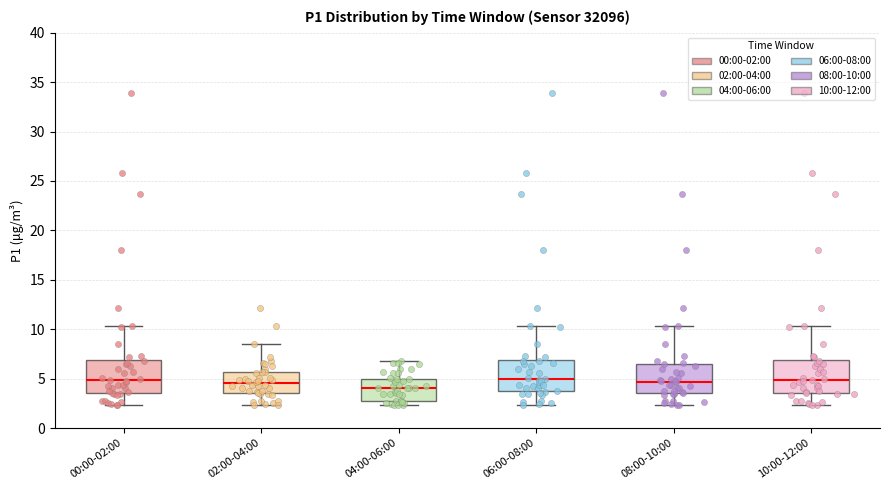

Where does the median line of the box for 02:00-04:00 sit on the y-axis? The values are not printed on the chart, so give them approximately, as read against the axis.

4.5